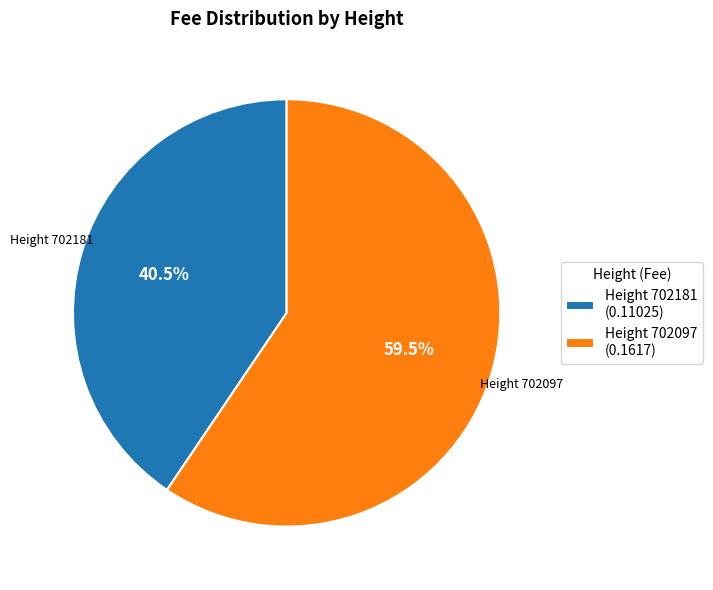

To the nearest percent, what is the average slice percentage?

50%